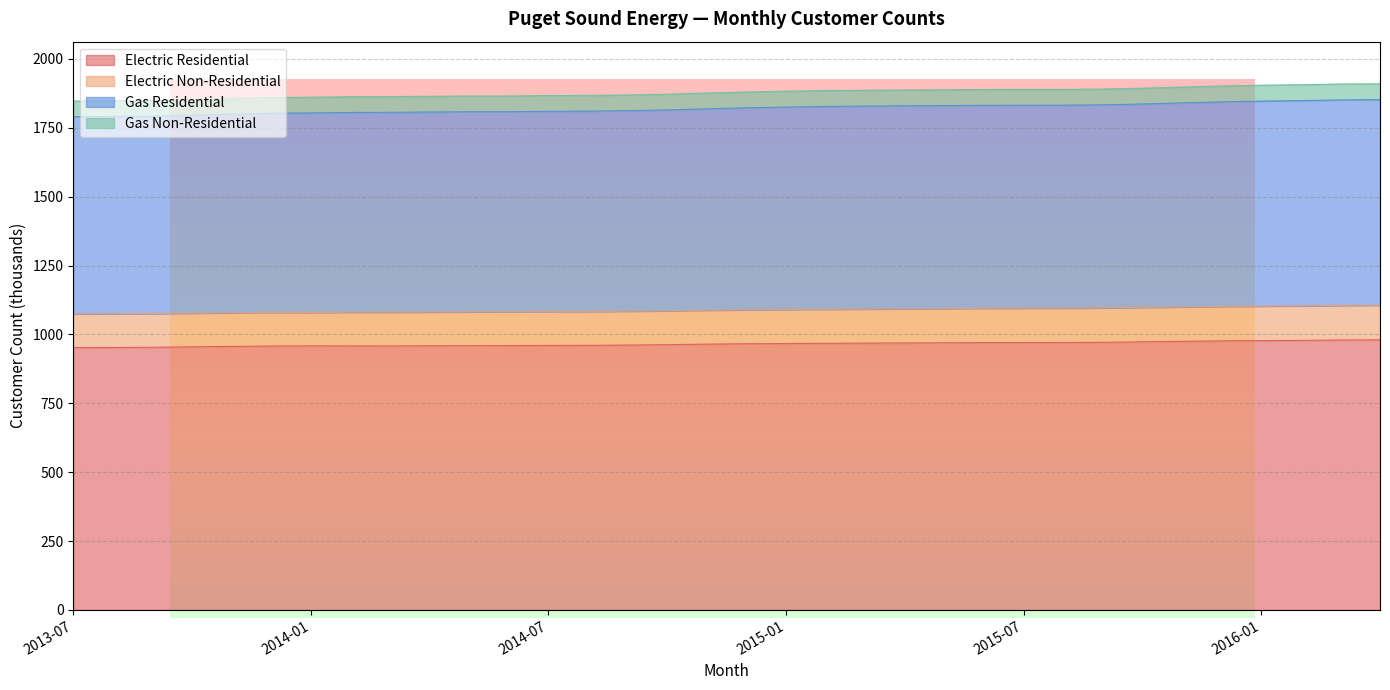

What is the difference between the highest and lowest values at 2015-10?

920.4